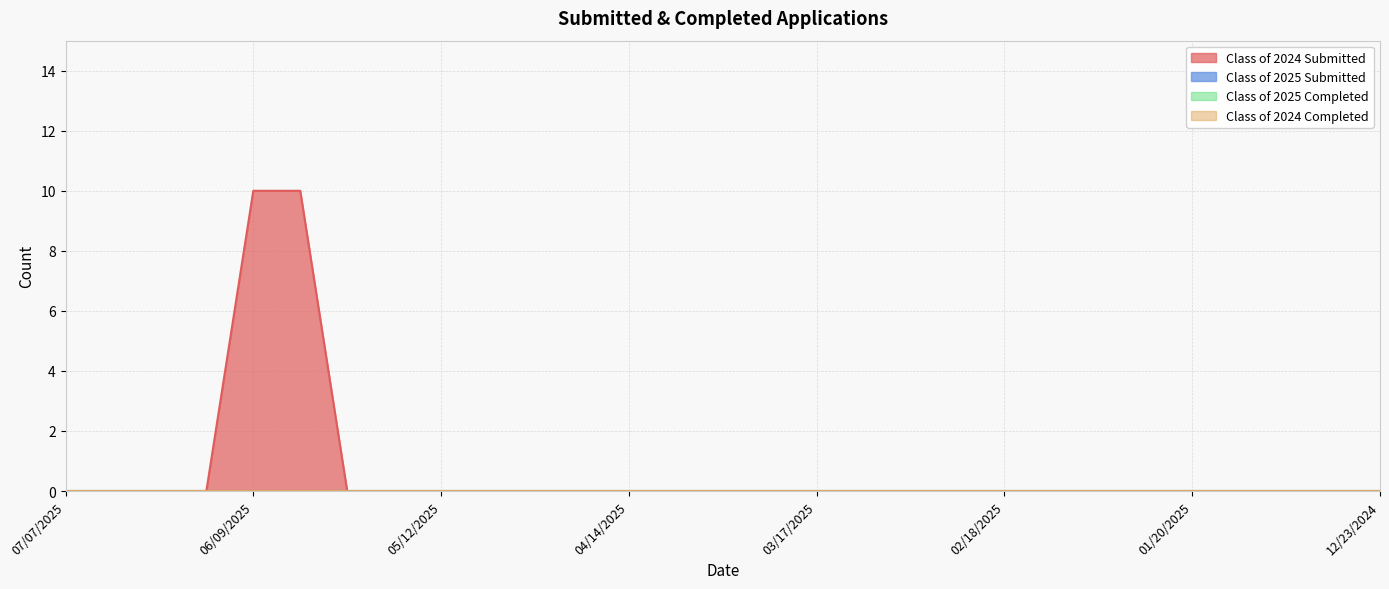

What is the difference between the maximum and minimum values in the Class of 2024 Submitted series?

10